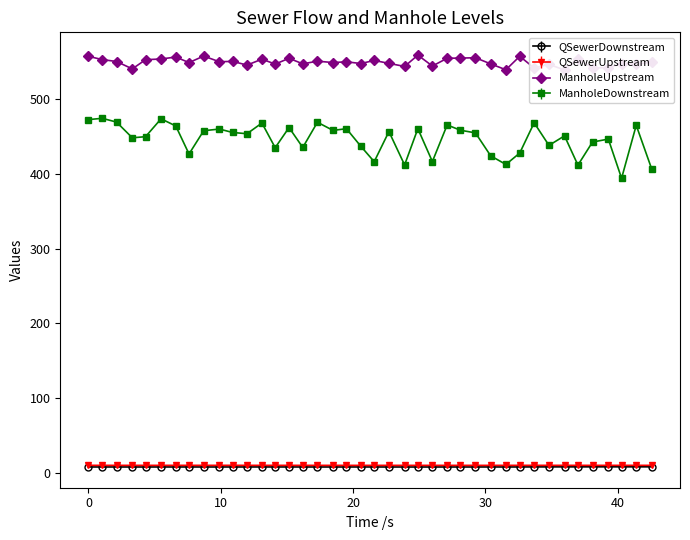

Reading left to right, list all the values displayed in this chart.

QSewerDownstream: 0=8.4	1.042=8.4	2.122=8.4	3.316=8.4	4.317=8.4	5.489=8.4	6.603=8.4	7.603=8.4	8.712=8.4	9.893=8.4	10.903=8.4	11.986=8.4	13.115=8.4	14.117=8.4	15.163=8.4	16.202=8.4	17.31=8.4	18.486=8.4	19.502=8.4	20.595=8.4	21.602=8.4	22.715=8.4	23.9=8.4	24.902=8.4	25.999=8.4	27.118=8.4	28.12=8.4	29.254=8.4	30.406=8.4	31.557=8.4	32.602=8.4	33.693=8.5	34.813=8.5	35.988=8.5	37.002=8.5	38.104=8.6	39.301=8.6	40.302=8.6	41.41=8.6	42.589=8.6
QSewerUpstream: 0=10.6	1.042=10.6	2.122=10.5	3.316=10.5	4.317=10.6	5.489=10.6	6.603=10.6	7.603=10.6	8.712=10.6	9.893=10.6	10.903=10.6	11.986=10.6	13.115=10.6	14.117=10.5	15.163=10.6	16.202=10.5	17.31=10.5	18.486=10.5	19.502=10.5	20.595=10.5	21.602=10.5	22.715=10.5	23.9=10.5	24.902=10.5	25.999=10.5	27.118=10.5	28.12=10.5	29.254=10.5	30.406=10.5	31.557=10.5	32.602=10.6	33.693=10.6	34.813=10.6	35.988=10.6	37.002=10.6	38.104=10.5	39.301=10.6	40.302=10.5	41.41=10.6	42.589=10.5
ManholeUpstream: 0=556.5	1.042=552.3	2.122=549.7	3.316=539.8	4.317=552.1	5.489=553.0	6.603=555.6	7.603=548.2	8.712=556.9	9.893=549.4	10.903=549.8	11.986=544.9	13.115=552.8	14.117=546.2	15.163=553.9	16.202=546.6	17.31=550.1	18.486=548.3	19.502=549.3	20.595=547.0	21.602=551.1	22.715=547.2	23.9=543.1	24.902=558.2	25.999=543.6	27.118=554.0	28.12=554.3	29.254=554.7	30.406=546.5	31.557=538.6	32.602=556.6	33.693=541.1	34.813=545.9	35.988=538.4	37.002=553.4	38.104=541.3	39.301=541.4	40.302=546.9	41.41=546.0	42.589=548.9
ManholeDownstream: 0=472.1	1.042=473.8	2.122=468.8	3.316=447.8	4.317=449.3	5.489=473.2	6.603=463.6	7.603=426.2	8.712=457.2	9.893=459.5	10.903=454.9	11.986=453.3	13.115=467.5	14.117=434.6	15.163=461.5	16.202=434.9	17.31=468.6	18.486=457.7	19.502=460.0	20.595=436.4	21.602=415.9	22.715=456.1	23.9=411.6	24.902=460.0	25.999=416.1	27.118=465.0	28.12=457.9	29.254=454.4	30.406=423.8	31.557=412.2	32.602=427.4	33.693=467.9	34.813=437.7	35.988=450.4	37.002=411.4	38.104=442.1	39.301=446.1	40.302=393.8	41.41=464.5	42.589=405.7